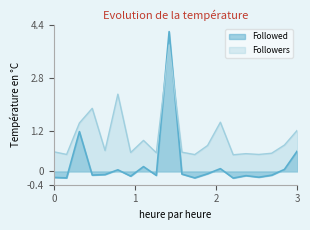

Which series has the largest total across all categories?

Followers